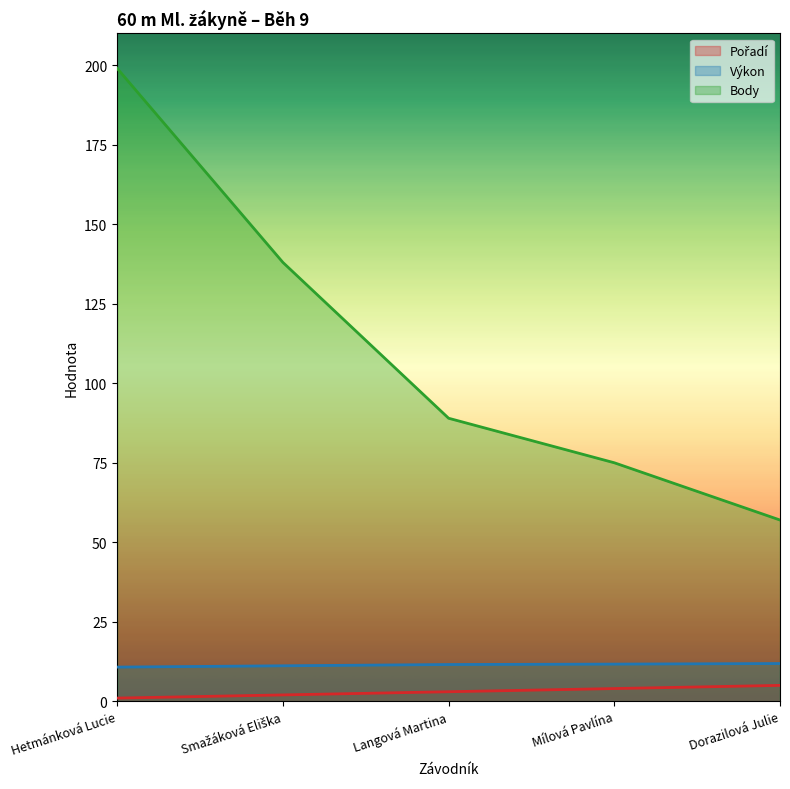

What is the smallest value displayed?

1.0